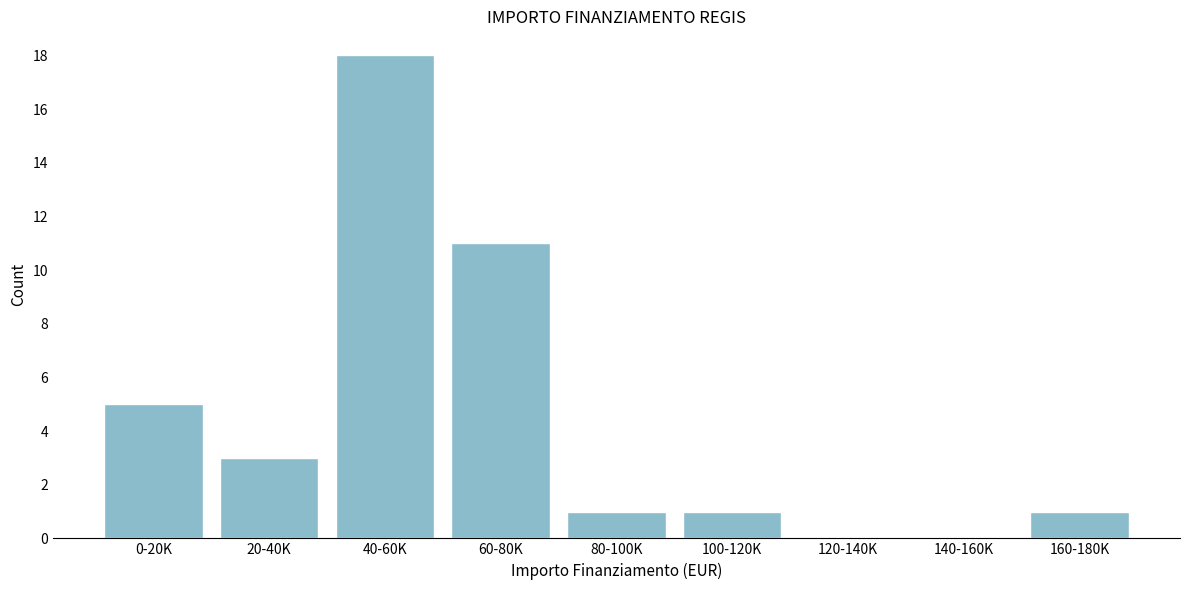

Reading left to right, transcribe all the data shown in this chart.

0-20K=5	20-40K=3	40-60K=18	60-80K=11	80-100K=1	100-120K=1	120-140K=0	140-160K=0	160-180K=1